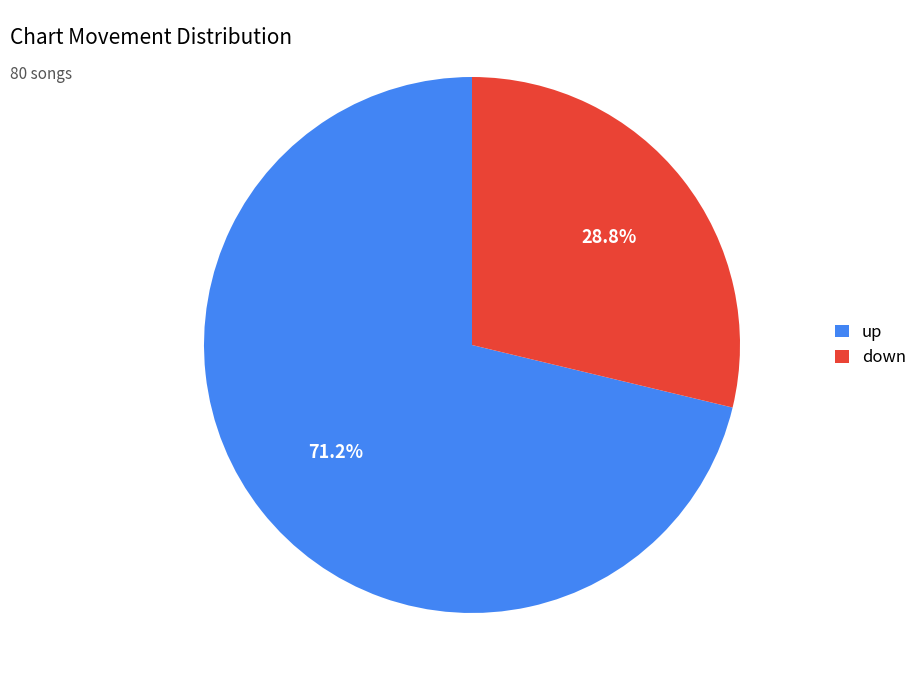

True or false: down accounts for 29% of the total.

True